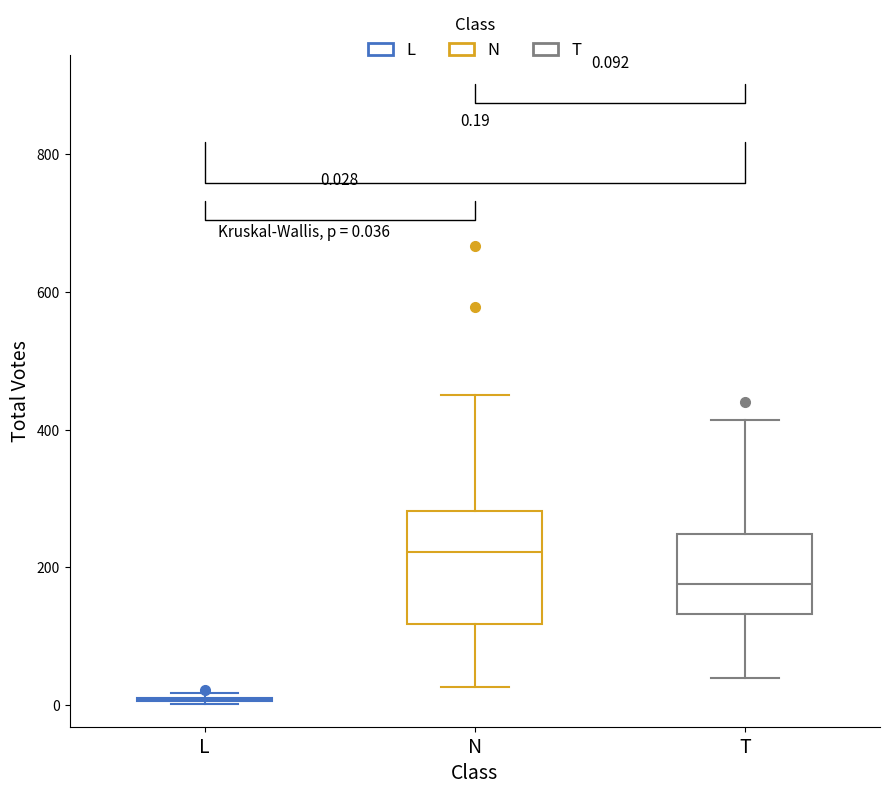

Which box is the tallest, from its lower edge to its upper edge?

N